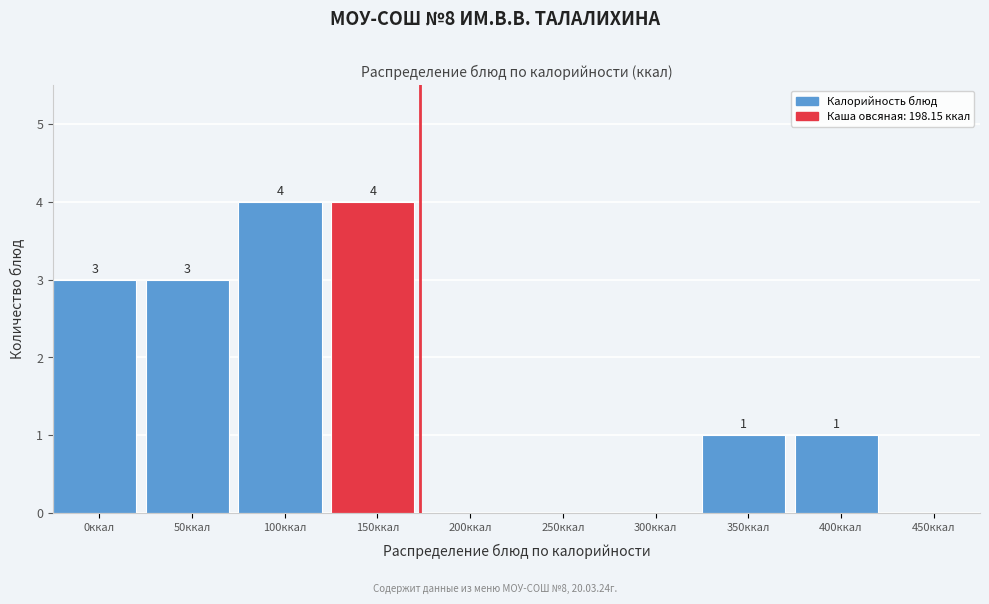

Reading left to right, transcribe all the data shown in this chart.

0ккал=3	50ккал=3	100ккал=4	150ккал=4	200ккал=0	250ккал=0	300ккал=0	350ккал=1	400ккал=1	450ккал=0